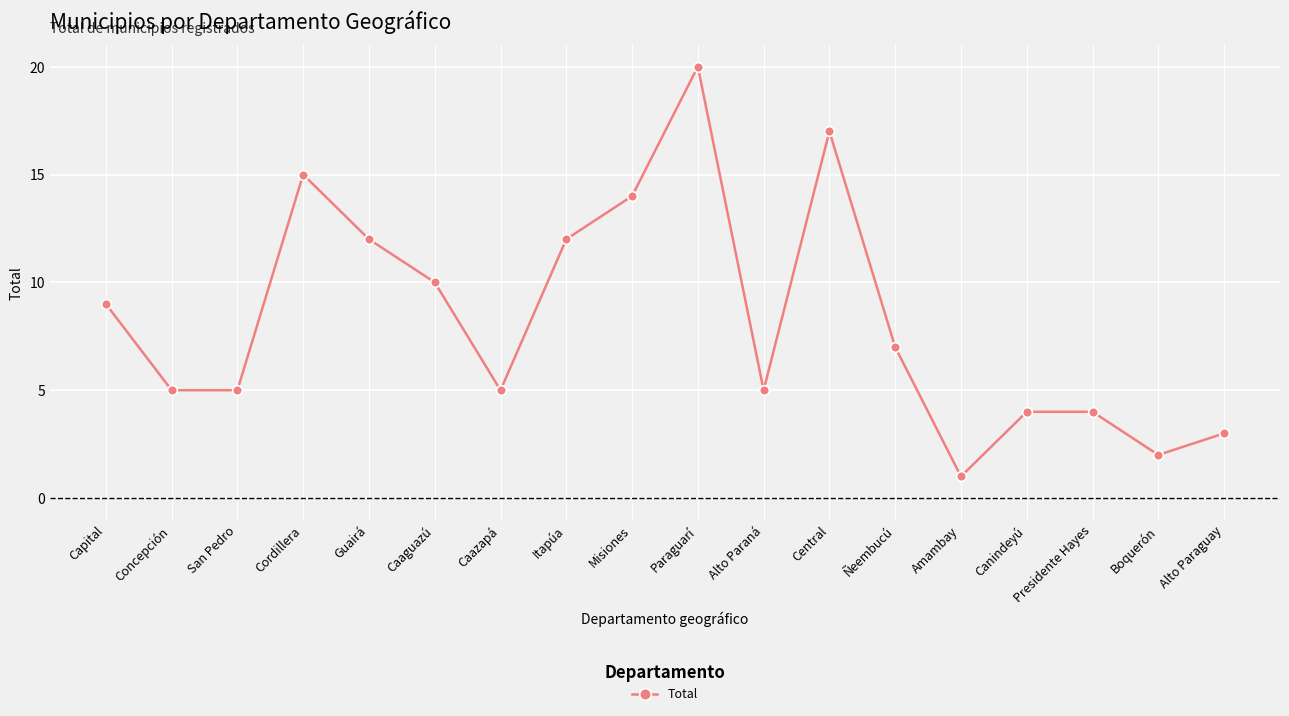

True or false: the data shows 9 at Caazapá.

False